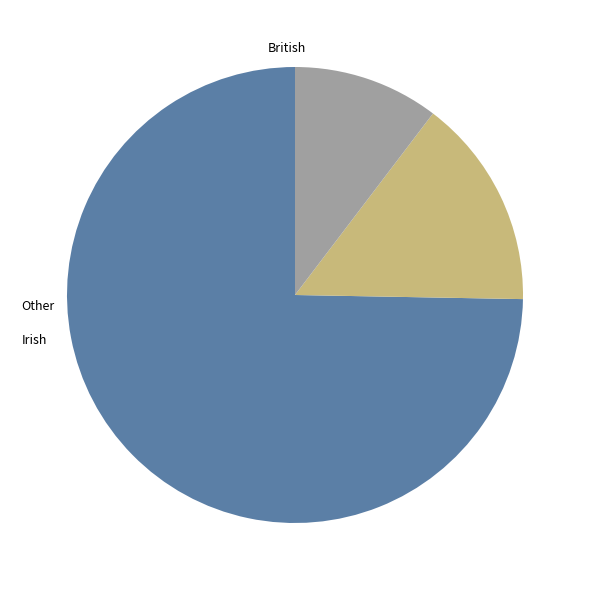

What percentage is the Irish slice, to the nearest percent?

15%